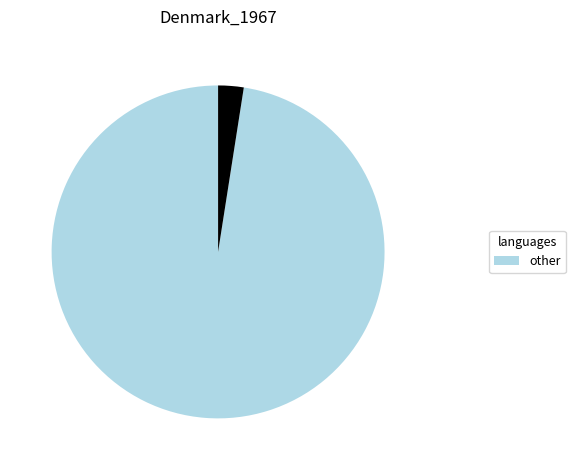

Is there any slice that represents more than half of the pie?

Yes